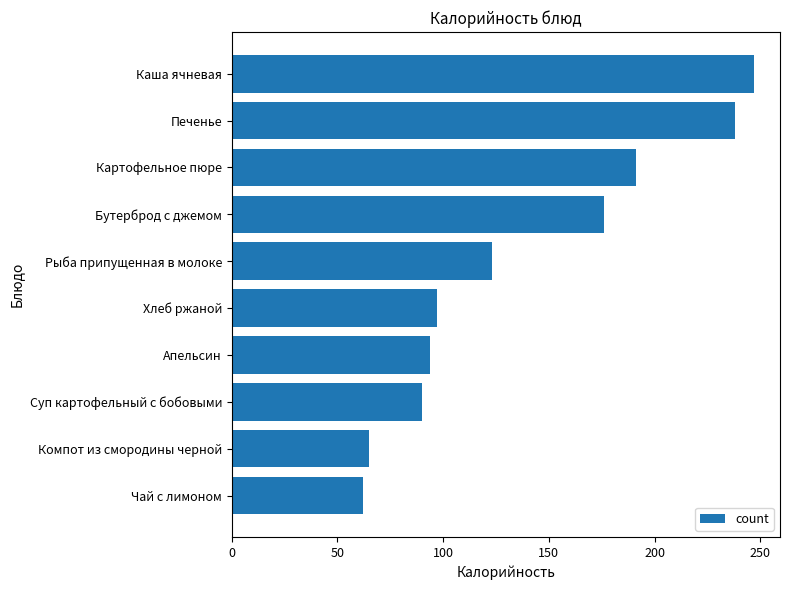

Which has a higher value, Печенье or Бутерброд с джемом?

Печенье